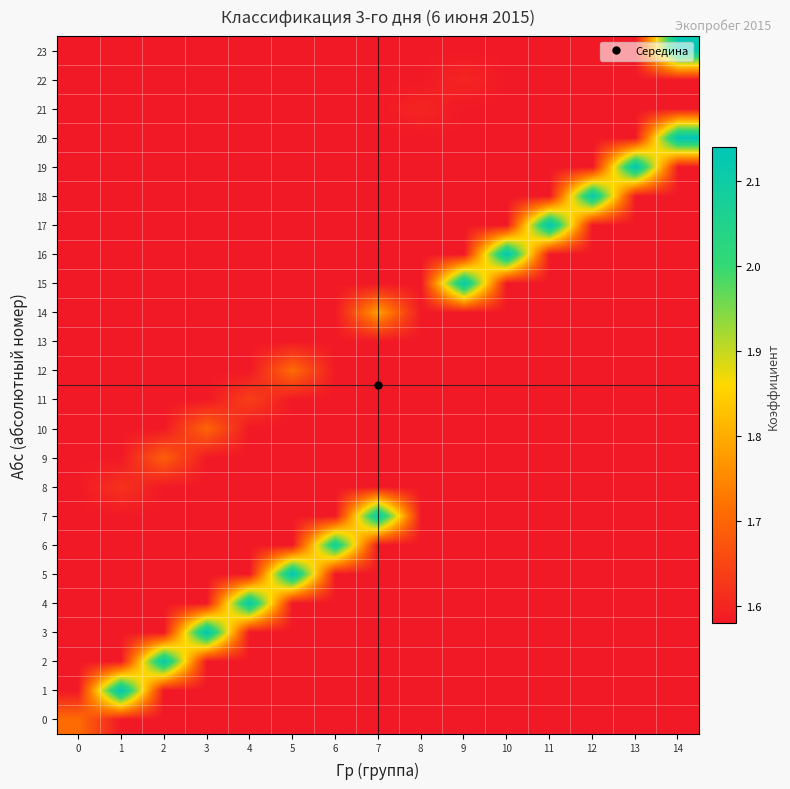

Which series changed the most between 4 and 14?

20